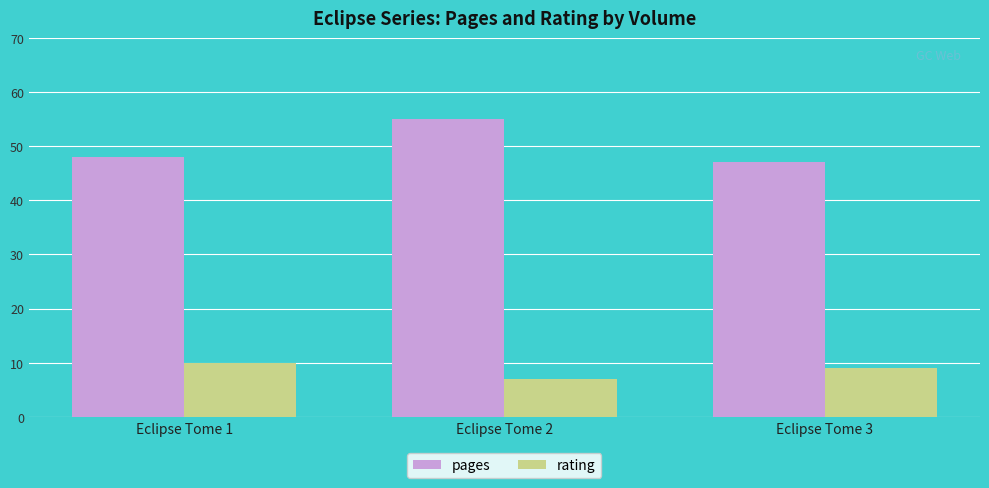

Reading right to left, transcribe all the data shown in this chart.

pages: Eclipse Tome 3=47	Eclipse Tome 2=55	Eclipse Tome 1=48
rating: Eclipse Tome 3=9	Eclipse Tome 2=7	Eclipse Tome 1=10